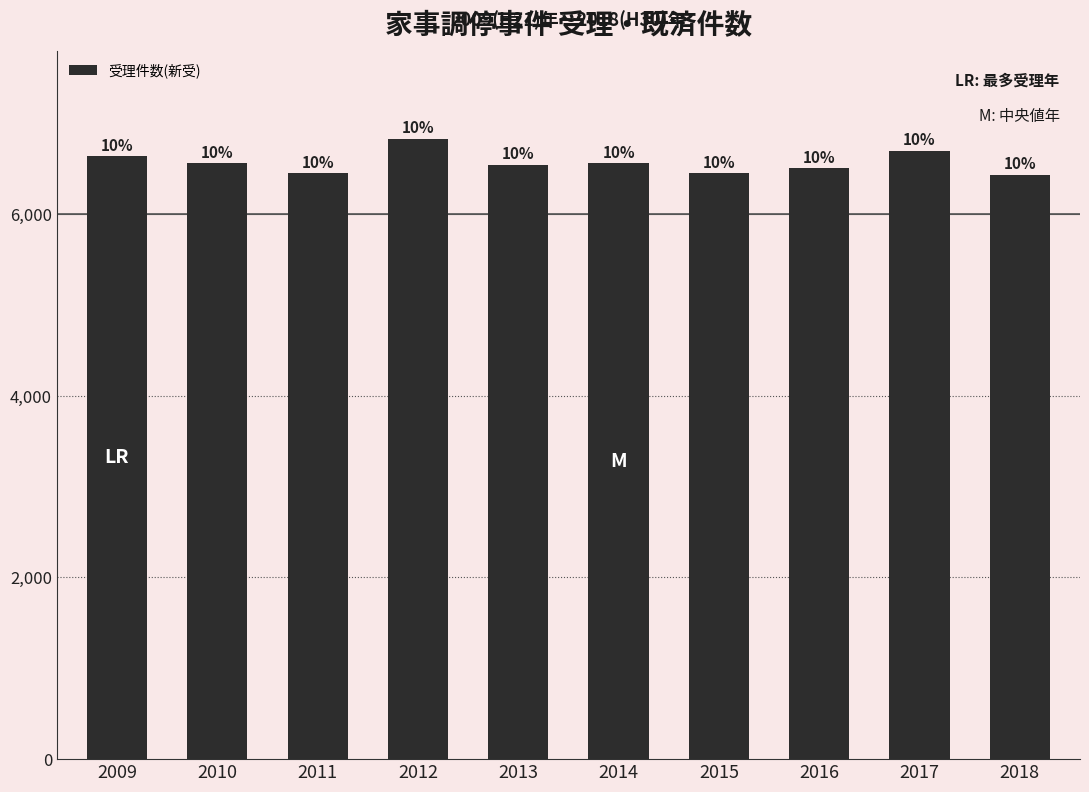

Does the chart contain any negative values?

No